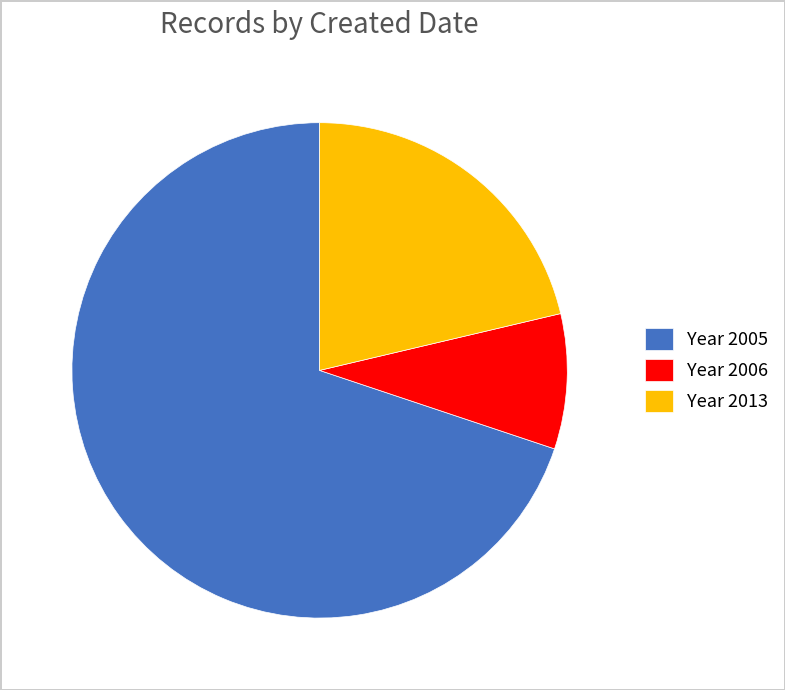

Combined, do Year 2013 and Year 2006 account for over 50%?

No